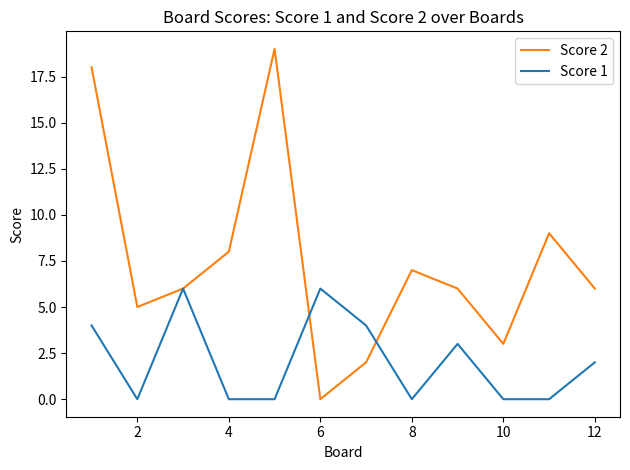

Rank the series by their maximum value, from lowest to highest.

Score 1, Score 2